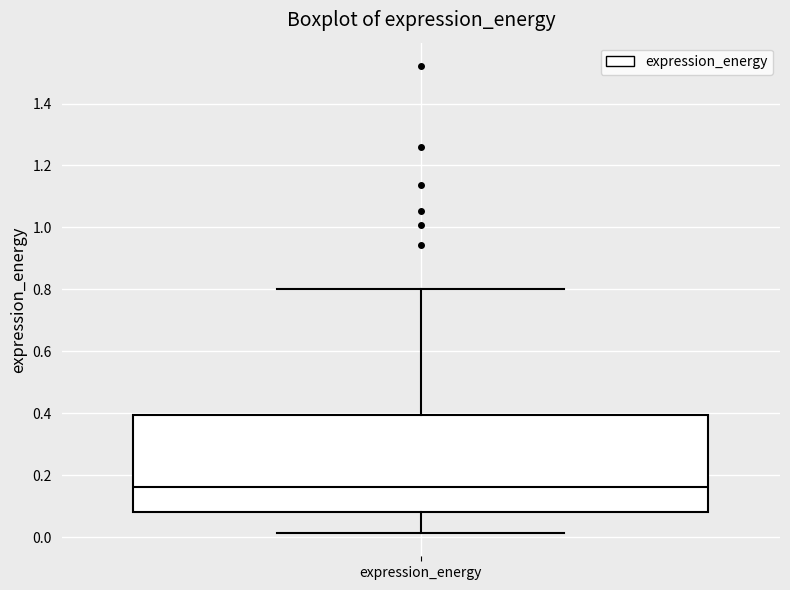

Transcribe this box plot: give where the median line is, the range the box spans, and where the two whiskers end, as read against the y-axis. The values are not printed on the chart, so give them approximately, as read against the axis.

median 0.16, box 0.08 to 0.40, whiskers 0.02 to 0.80